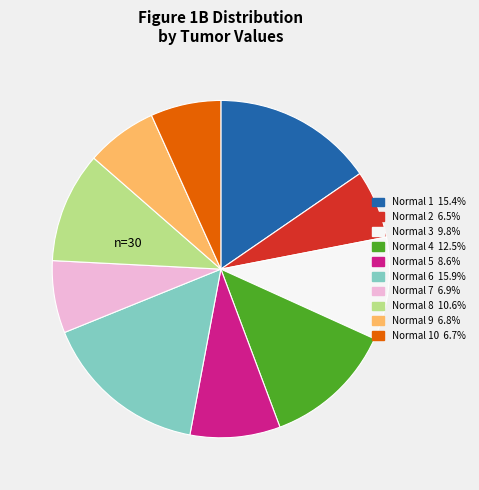

Is there a majority slice in this chart?

No